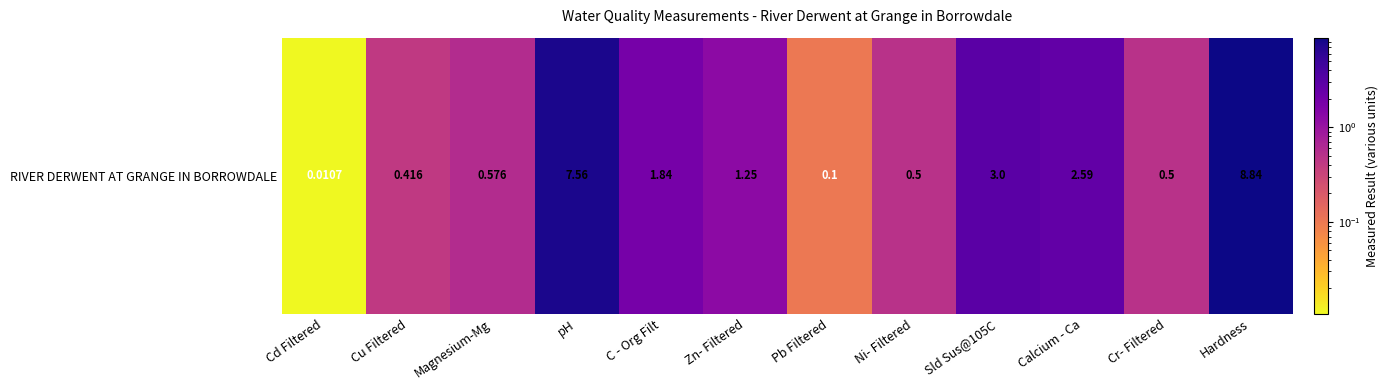

Where does the data first go above 1?

pH